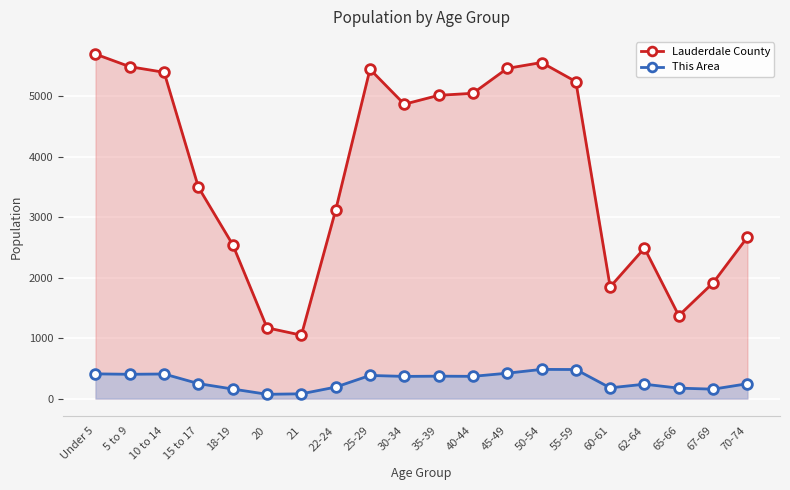

Is it true that Lauderdale County equals 1170 at 20?

True